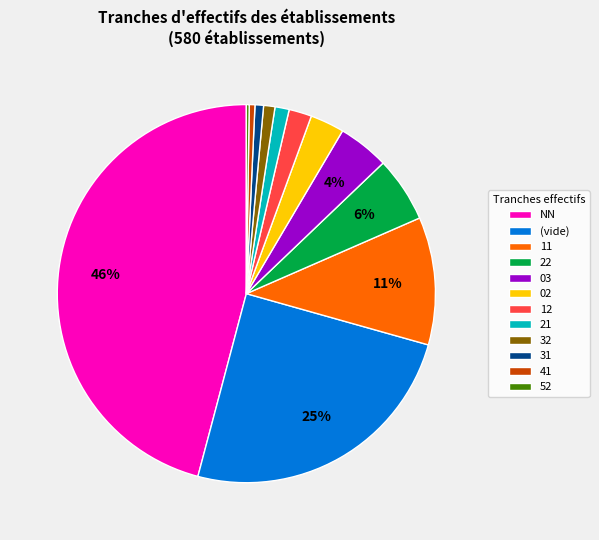

Which has a higher value, 22 or NN?

NN